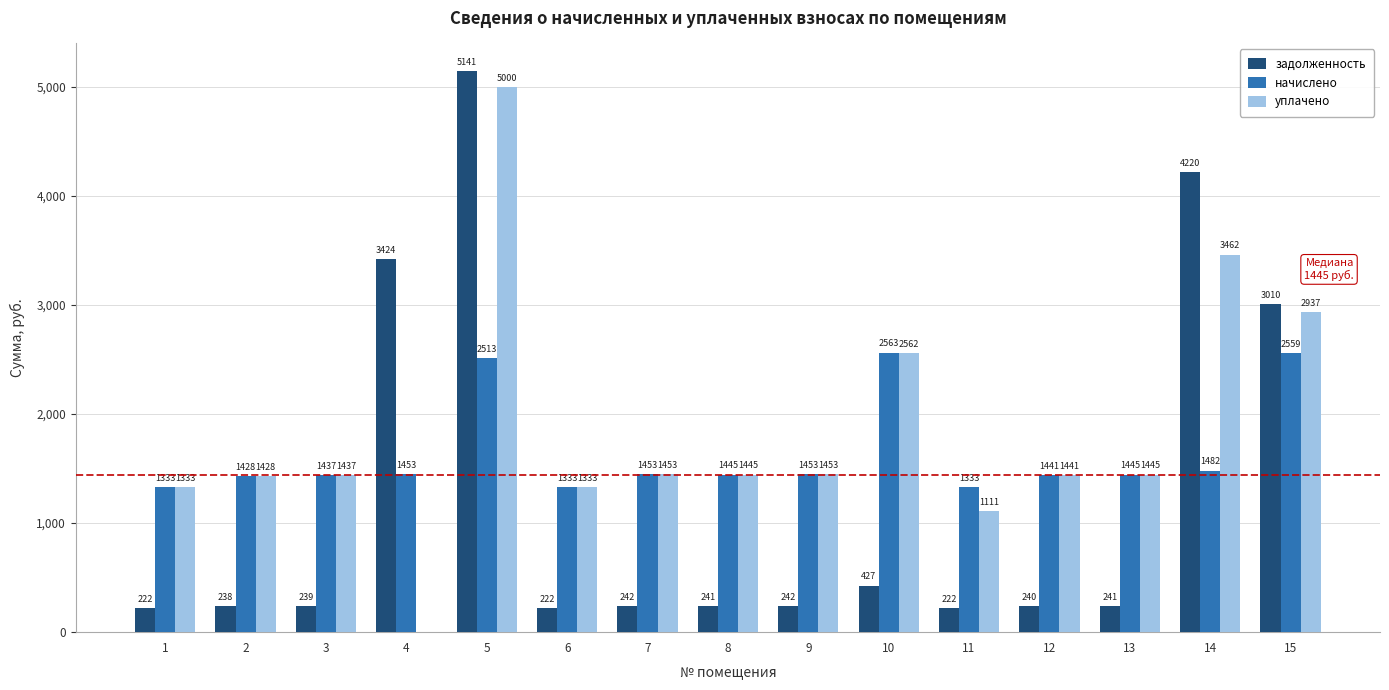

At which category is the sum across all series the highest?

5